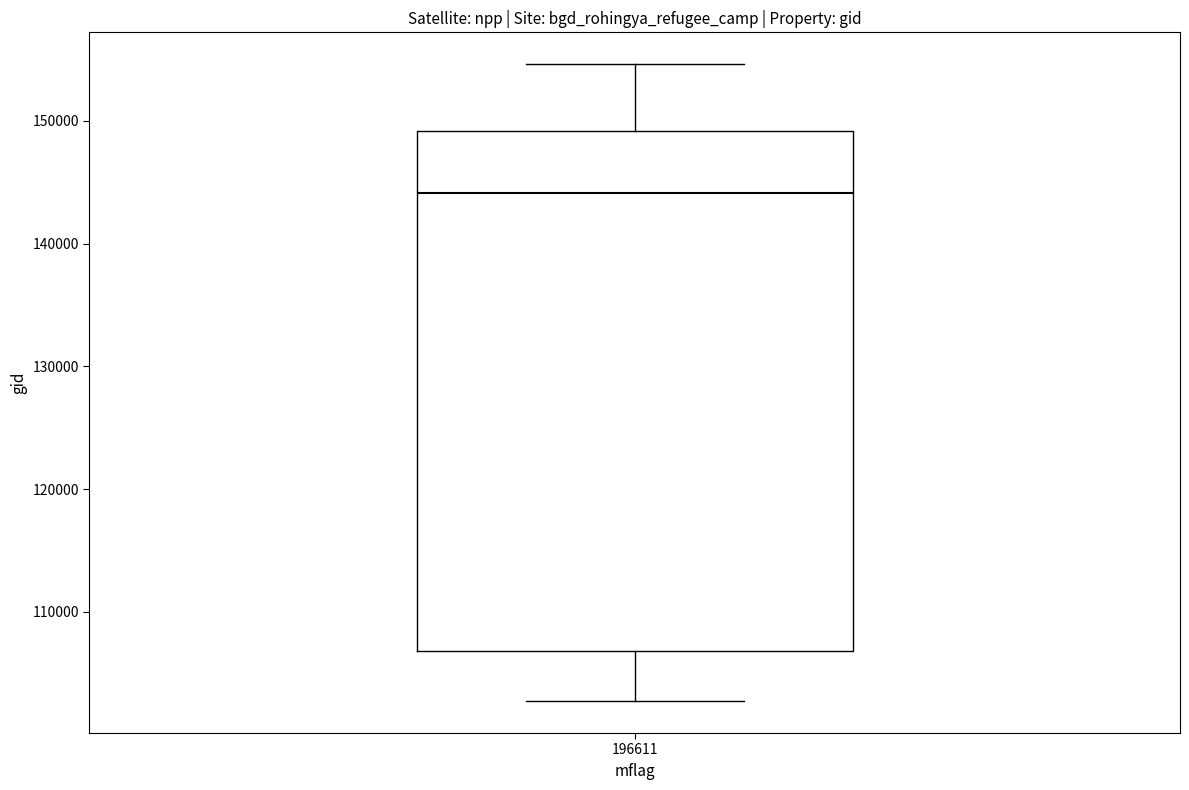

Read this box plot against the y-axis: the position of the median line, the range covered by the box, and the ends of both whiskers. The values are not printed on the chart, so give them approximately, as read against the axis.

median 144000, box 107000 to 149000, whiskers 103000 to 155000